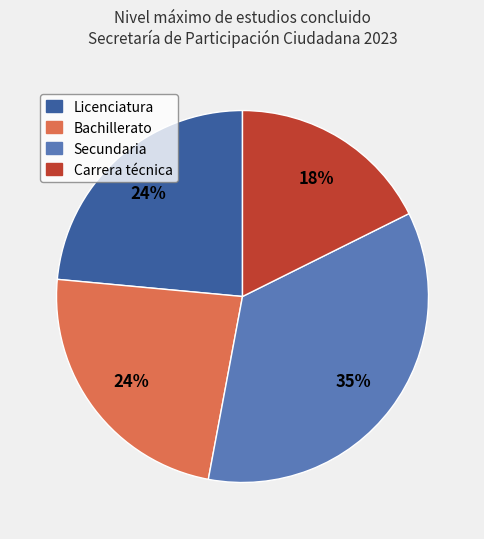

Approximately how many times larger is the value at Carrera técnica compared to Bachillerato?

0.8